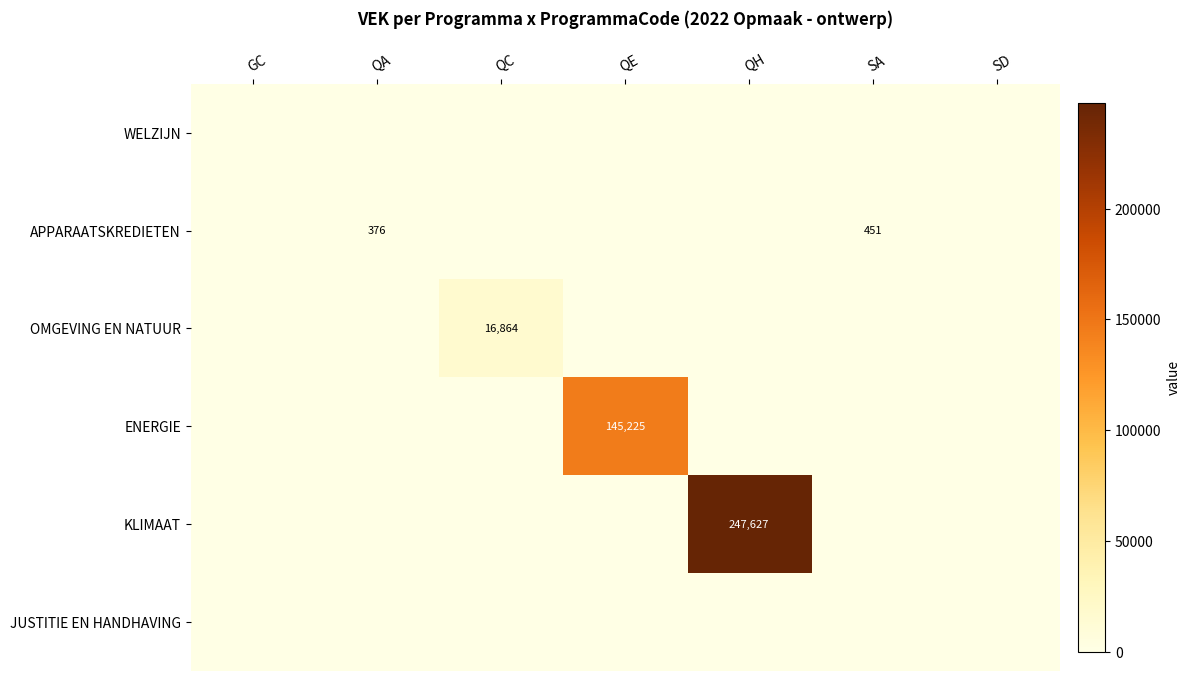

The value of APPARAATSKREDIETEN at SA is 451. True or false?

True